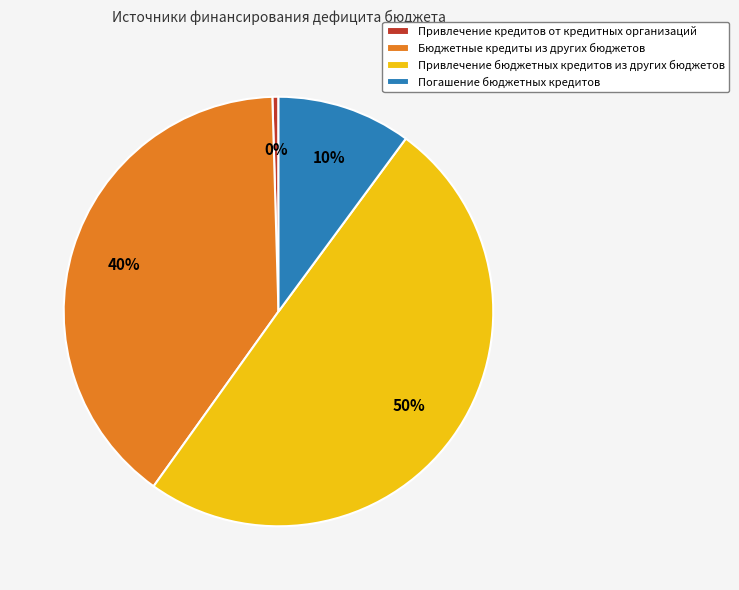

How many slices are in this pie chart?

4